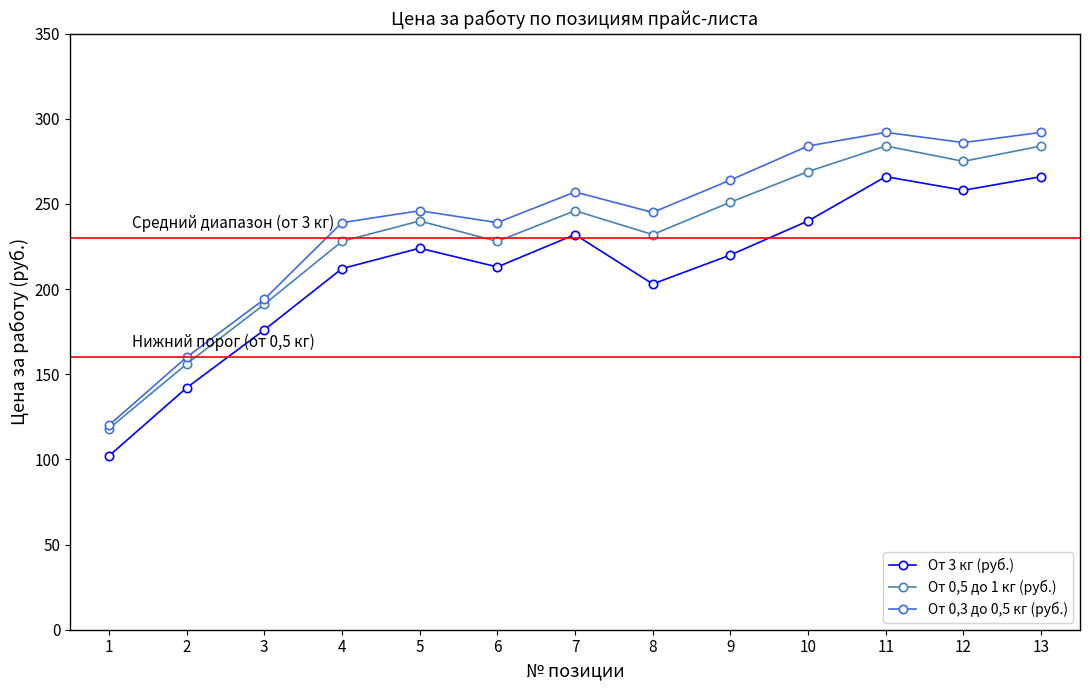

In От 0,5 до 1 кг (руб.), how many points are higher than both neighbors (excluding endpoints)?

3